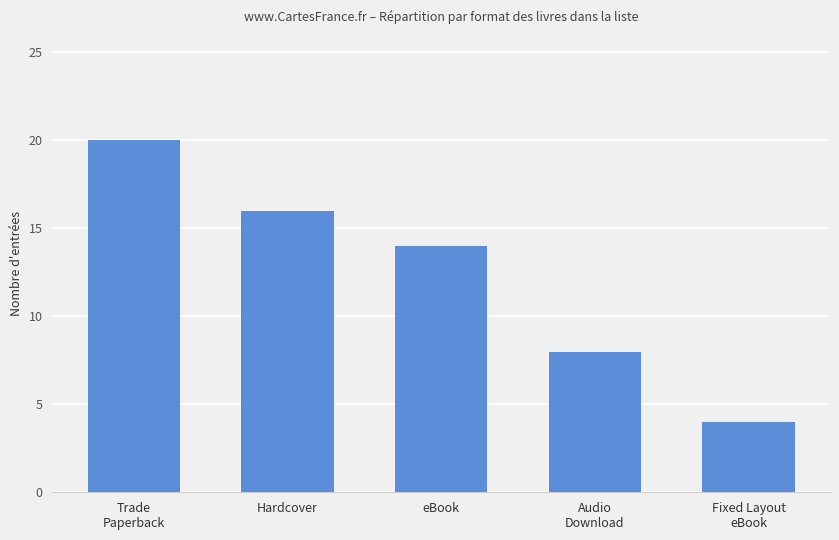

How many data points are less than 14?

2